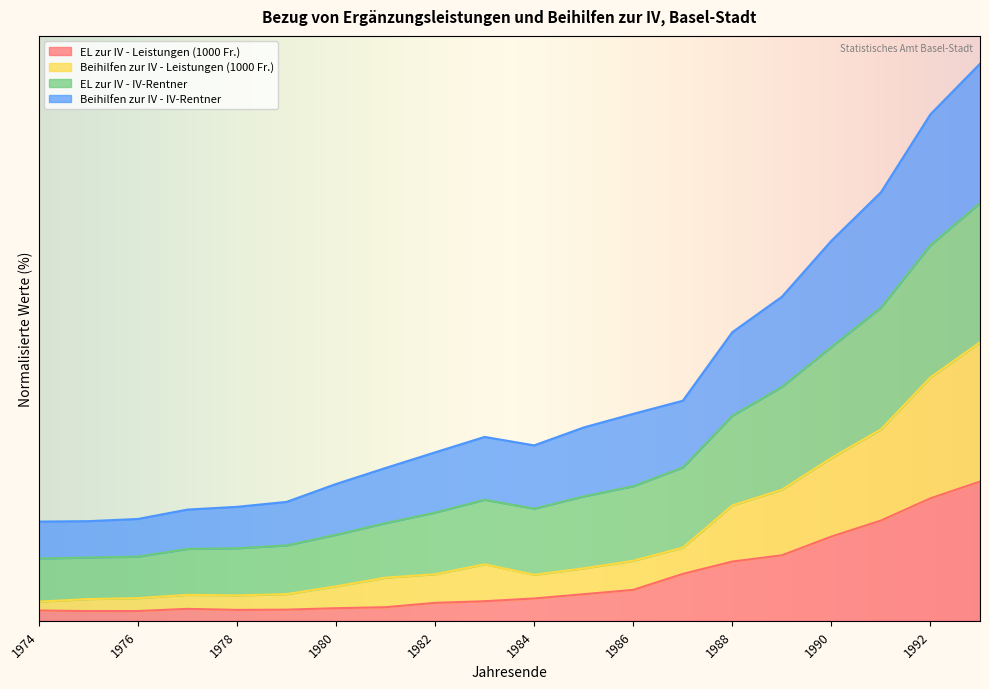

At which category is the sum across all series the highest?

1993